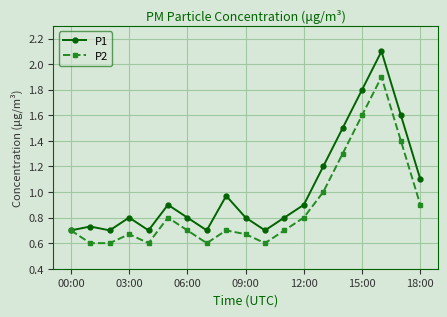

Which series has the largest total across all categories?

P1